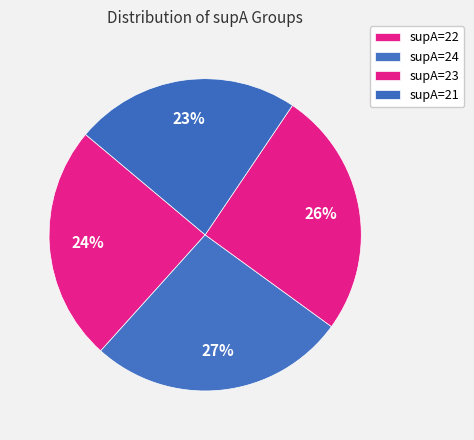

To the nearest percent, what is the combined percentage of supA=22 and supA=21?

48%